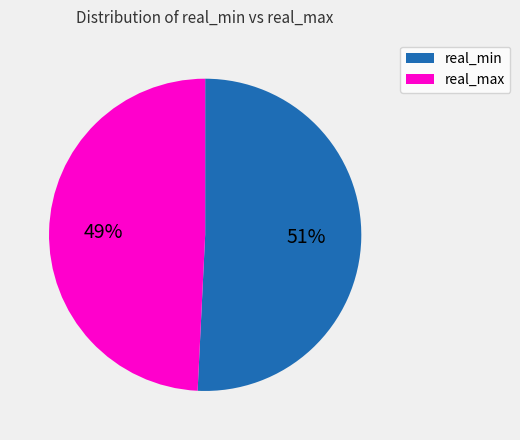

True or false: real_max accounts for 36% of the total.

False